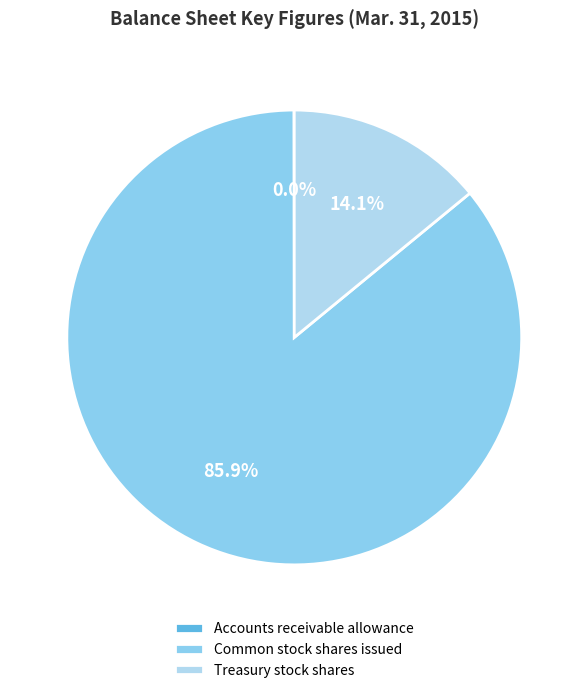

True or false: Treasury stock shares accounts for 14% of the total.

True